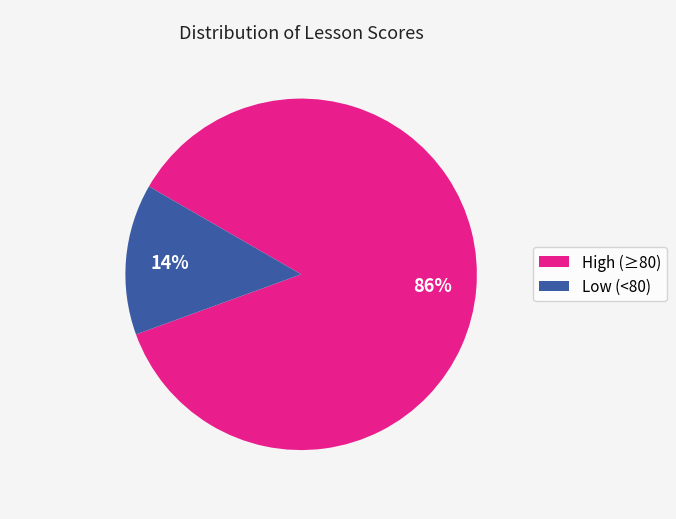

Is there a majority slice in this chart?

Yes